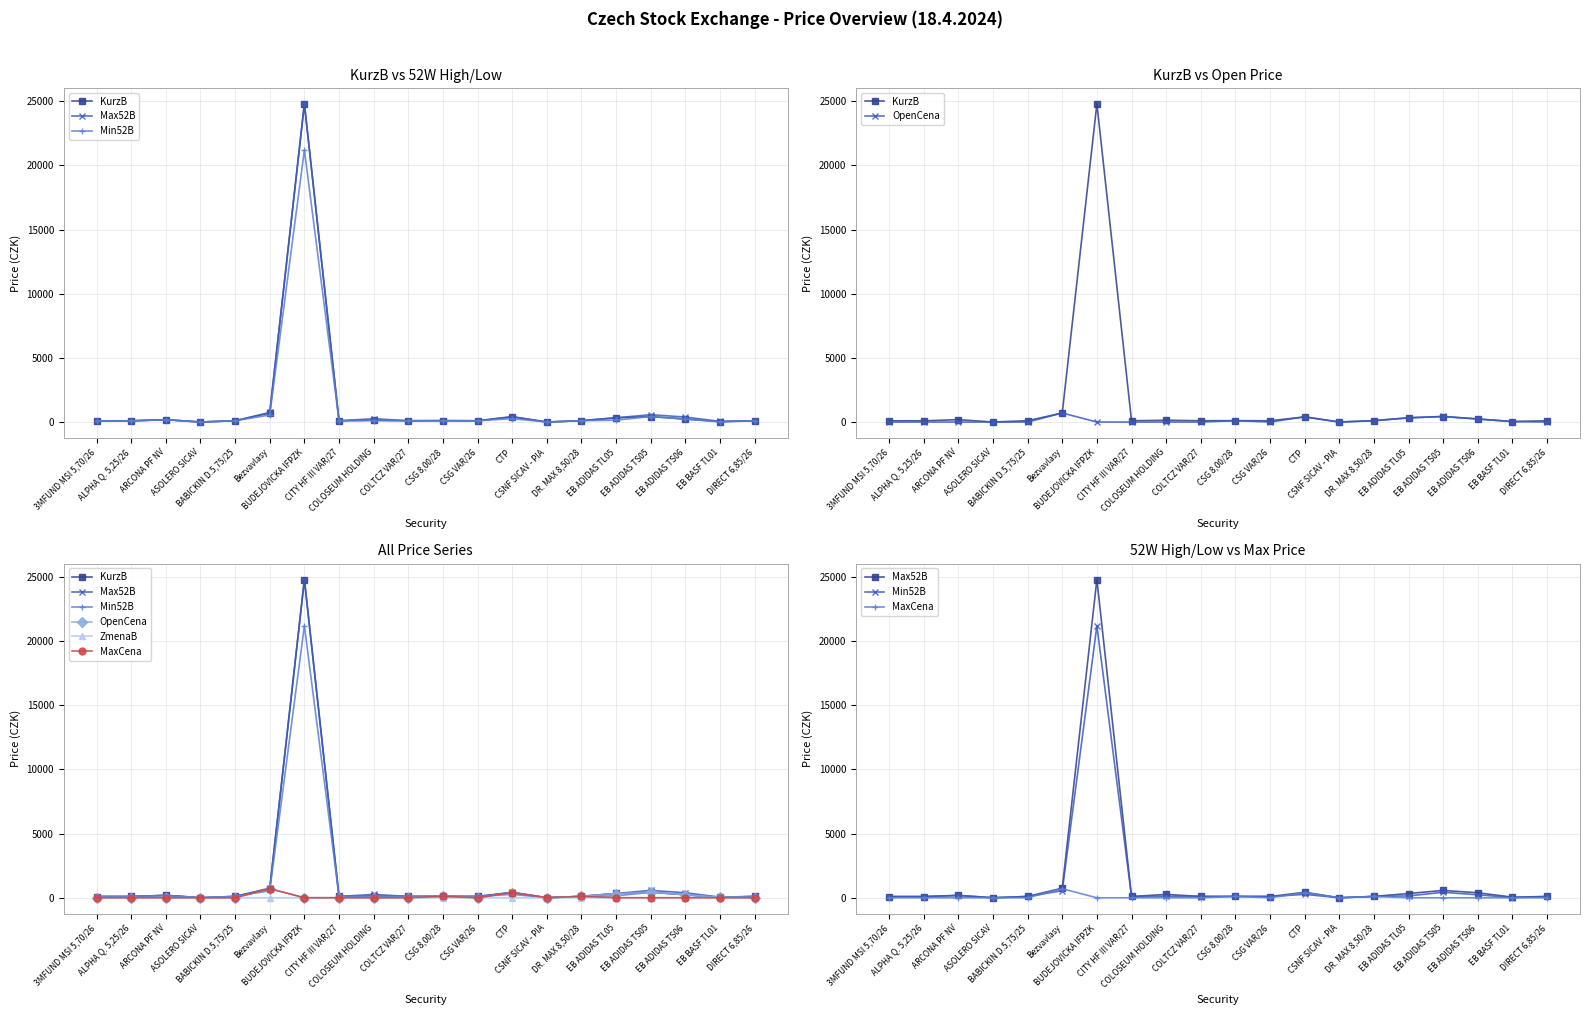

What is the total value across all series at DR. MAX 8,50/28?

529.0